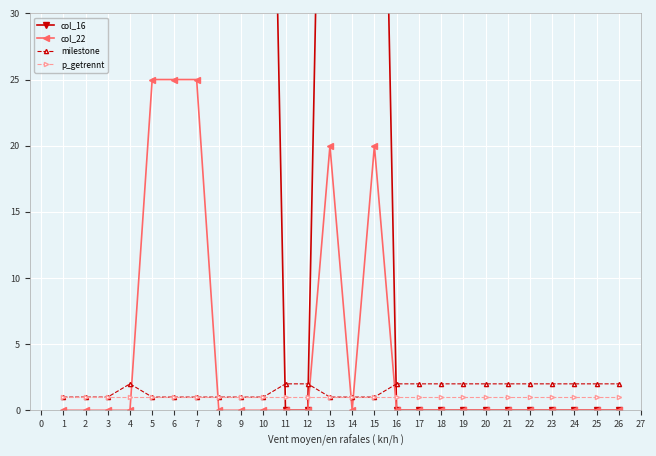

What is the value of the milestone point at the 14th from the left?

1